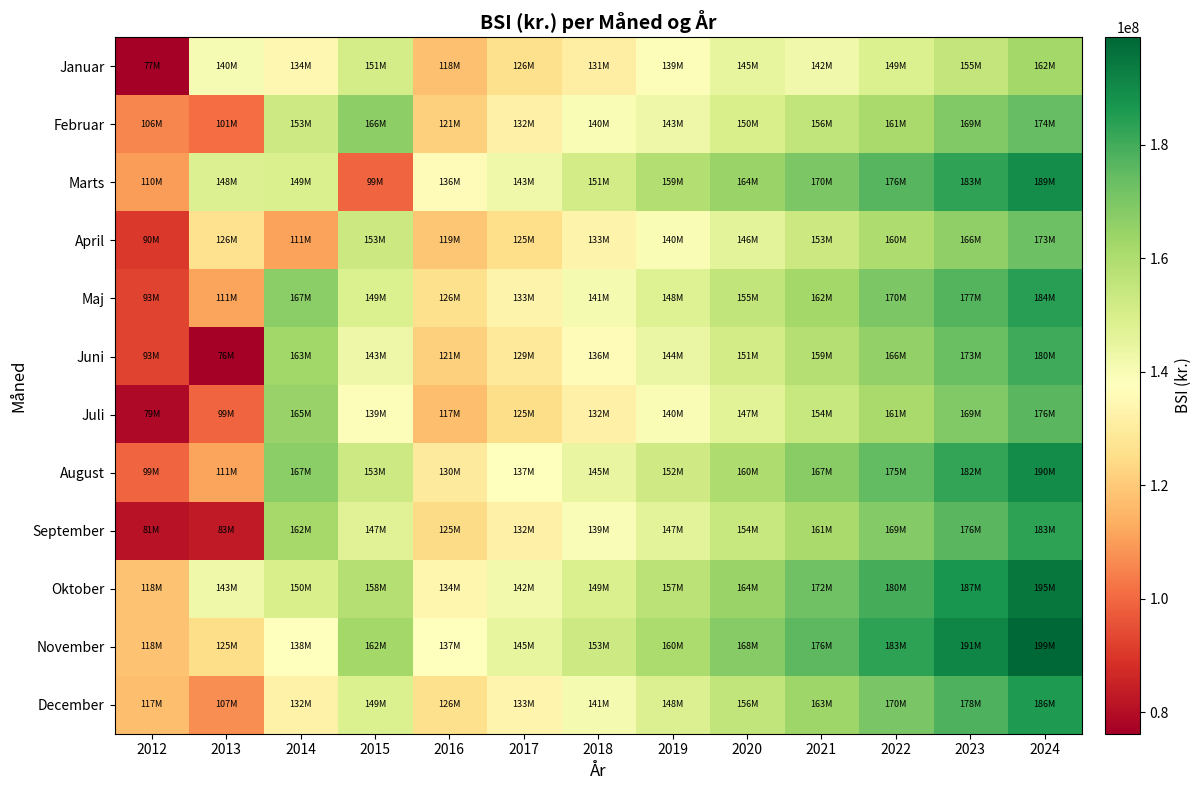

Between 2021 and 2017, which is larger?

2021